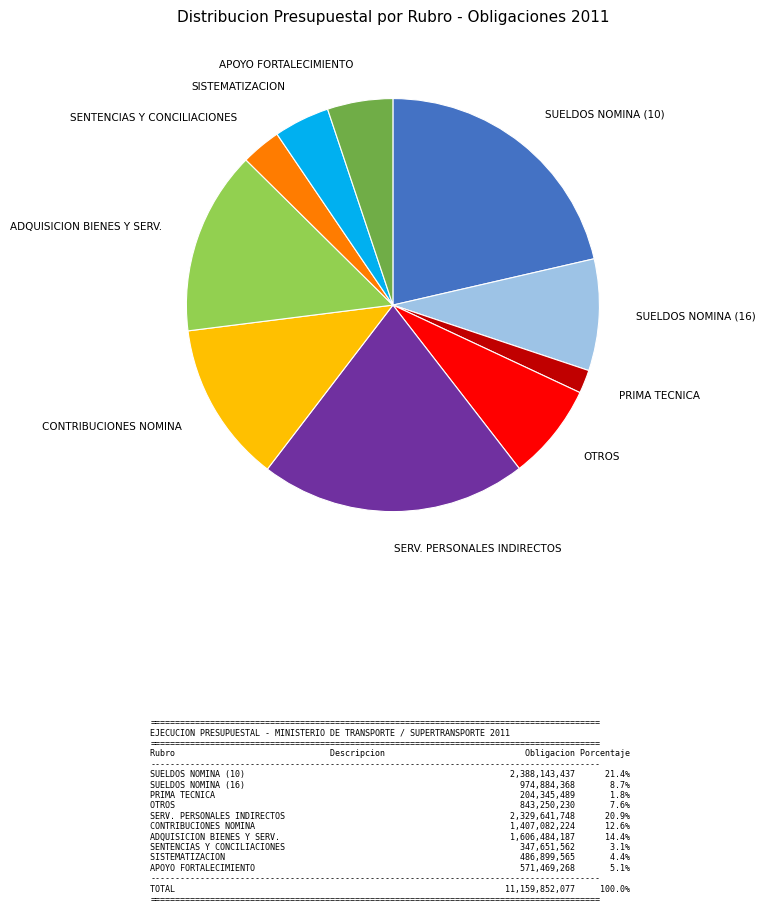

Which slice is the smallest?

PRIMA TECNICA